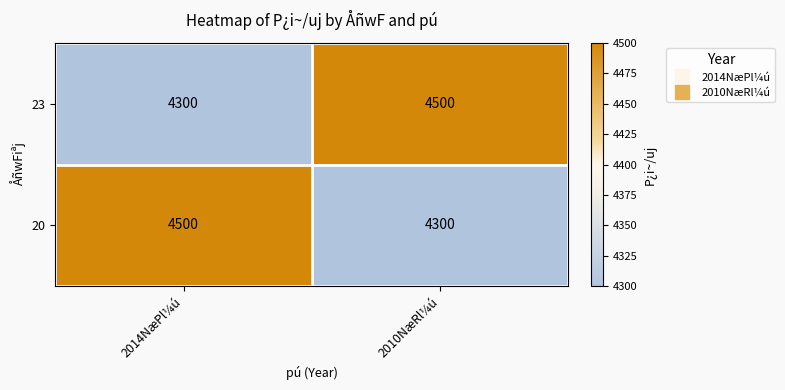

What is the difference between the highest and lowest values at 2014NæPl¼ú?

200